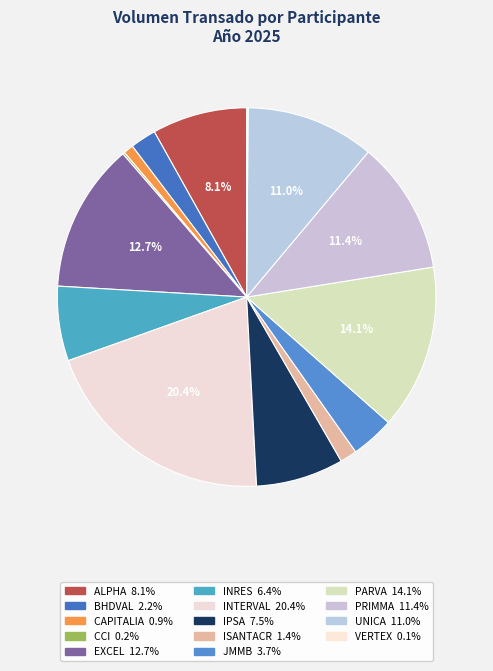

Count the number of slices in the pie.

14